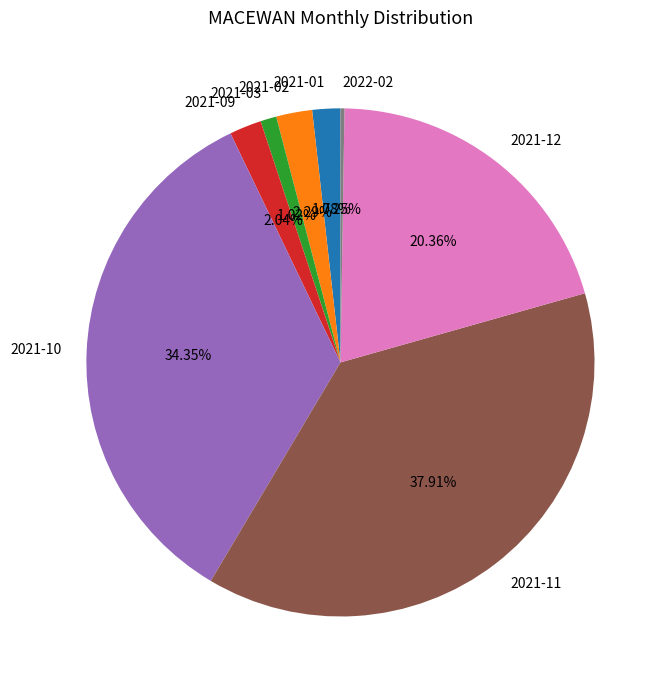

Is there a majority slice in this chart?

No